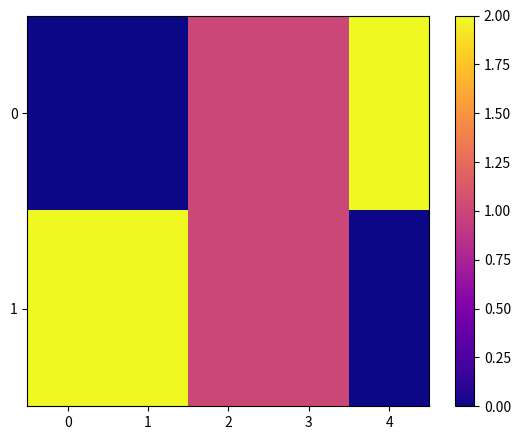

Which series has the largest total across all categories?

1